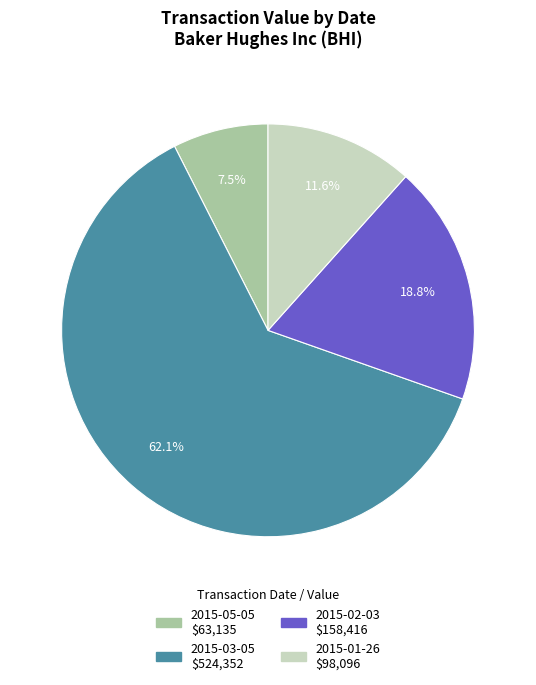

To the nearest percent, what is the combined percentage of 2015-03-05 and 2015-01-26?

74%